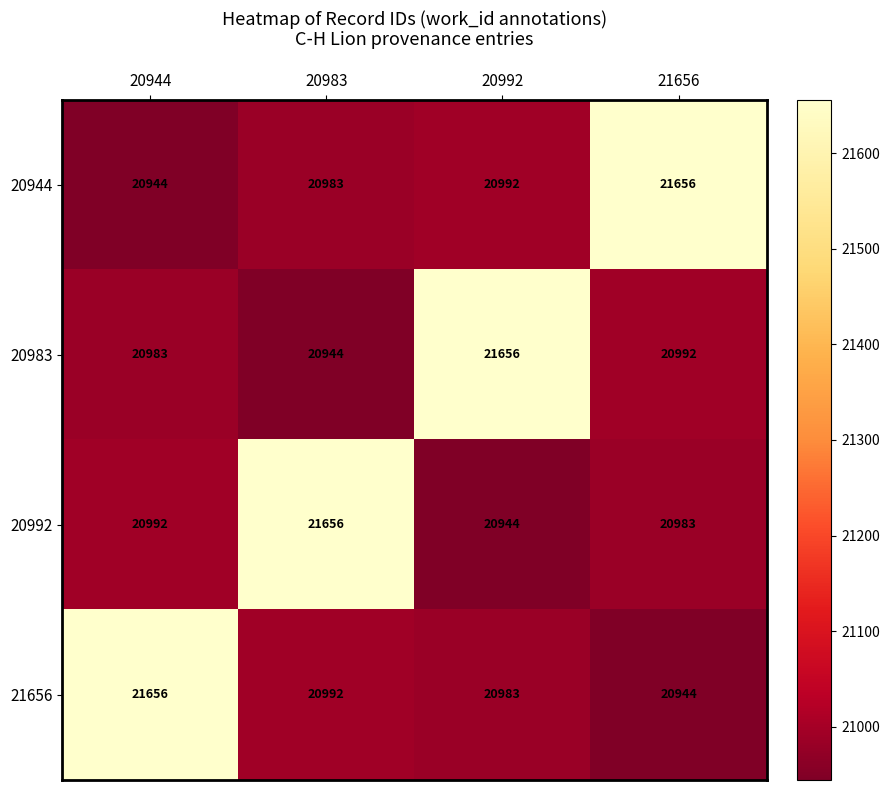

Where is 21656 nearest to the value 21300?

20983